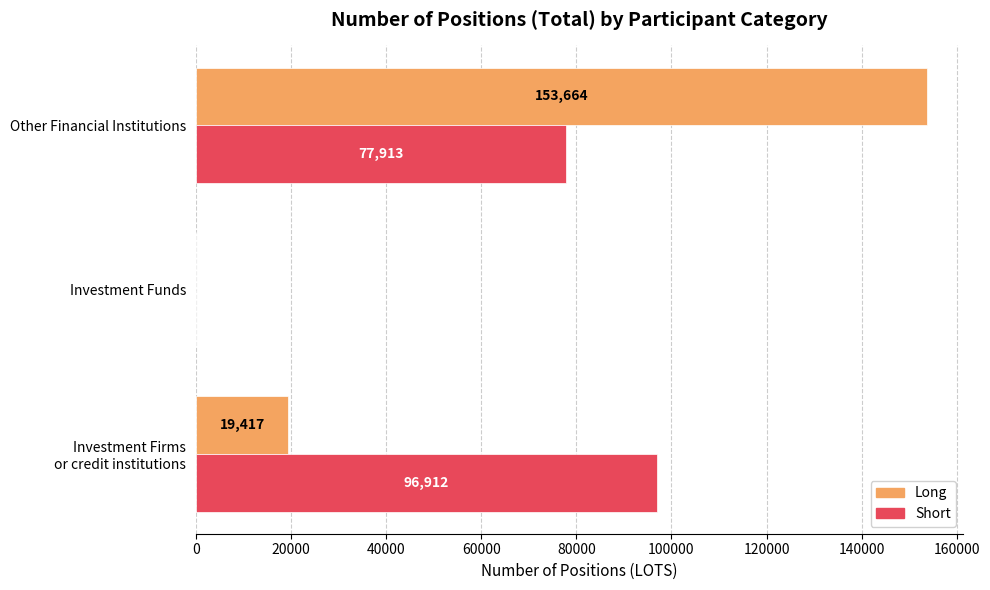

Is the value of Short at Investment Funds greater than the value of Long at Other Financial Institutions?

No